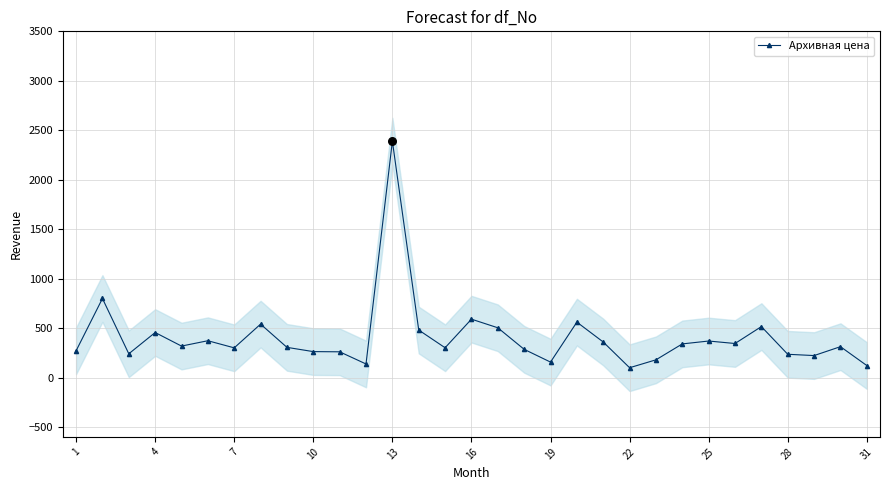

What is the minimum value for Архивная цена?

99